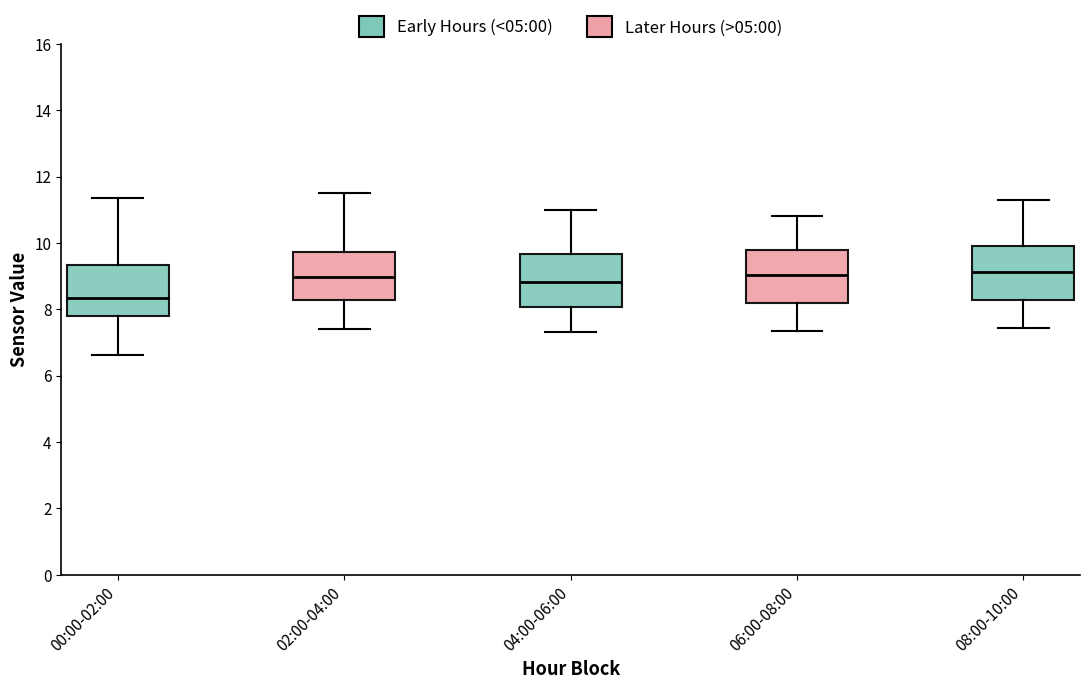

Where does the upper whisker of the box for 06:00-08:00 end on the y-axis? The values are not printed on the chart, so give them approximately, as read against the axis.

10.8